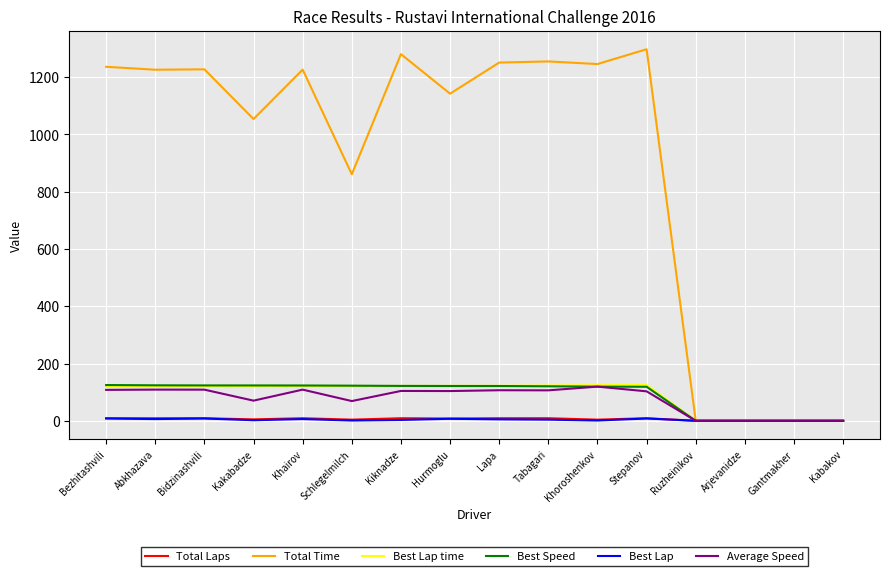

What is the maximum value for Average Speed?

119.3